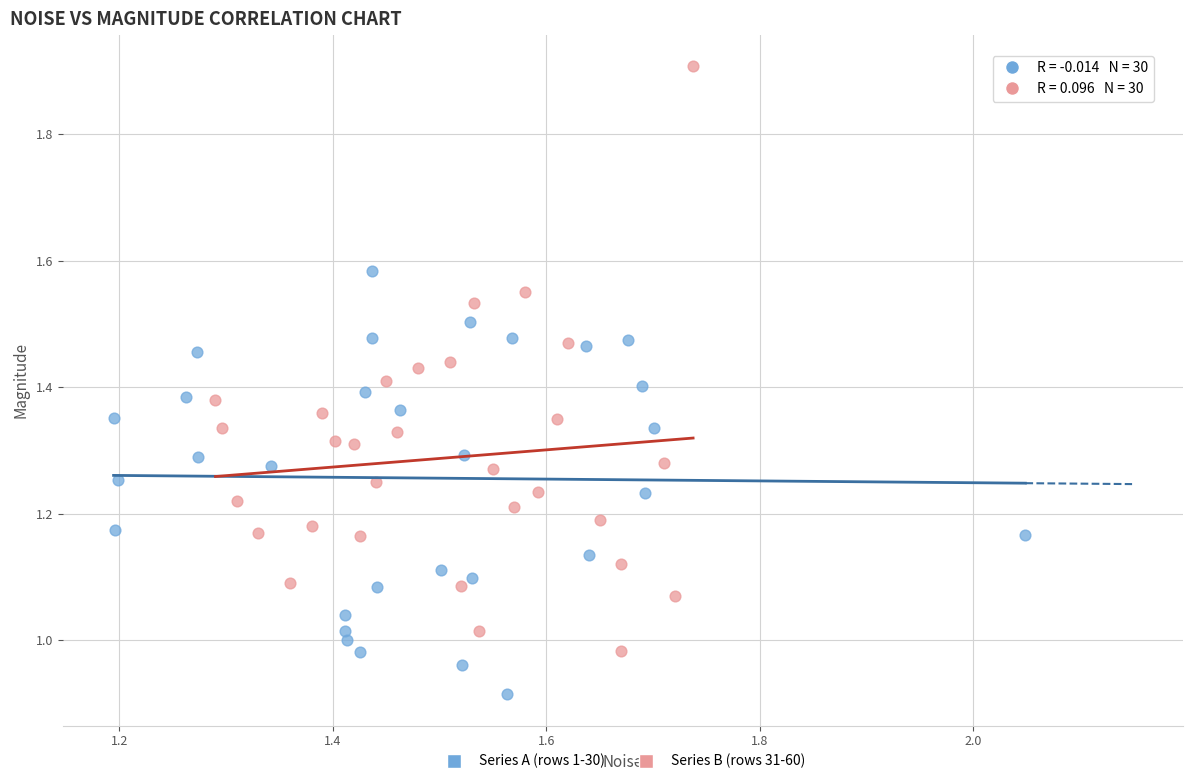

Which series has the widest spread of Y values?

Series B (rows 31-60)